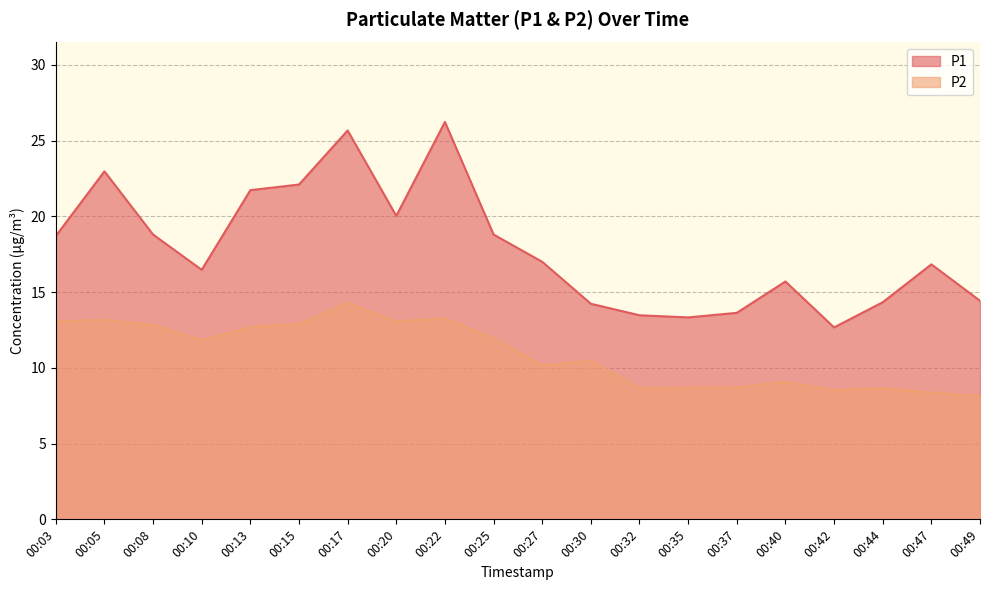

List the series in order of their peak value, highest first.

P1, P2